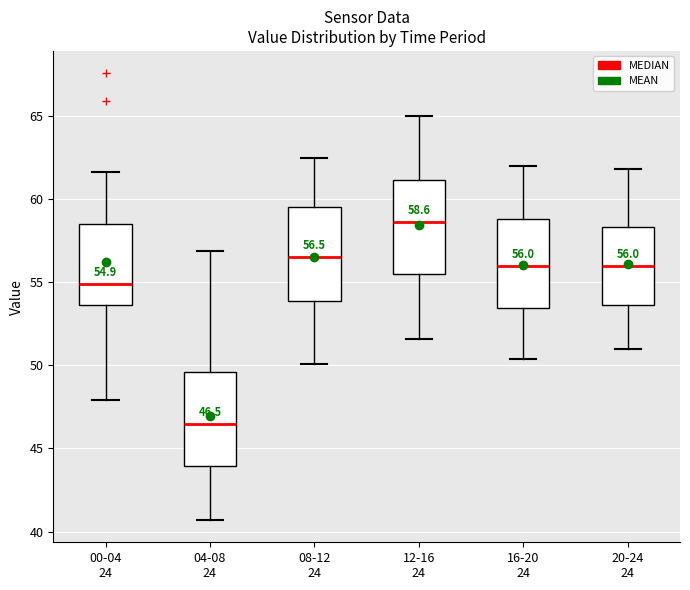

Which box has the highest median line?

12-16 24